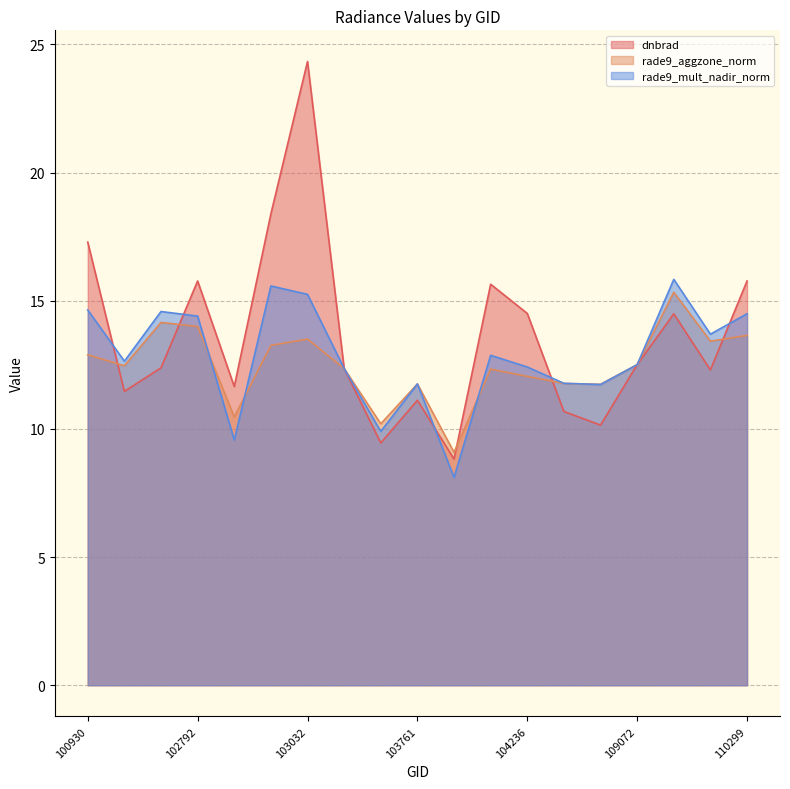

Rank the series by their average value, from highest to lowest.

dnbrad, rade9_mult_nadir_norm, rade9_aggzone_norm